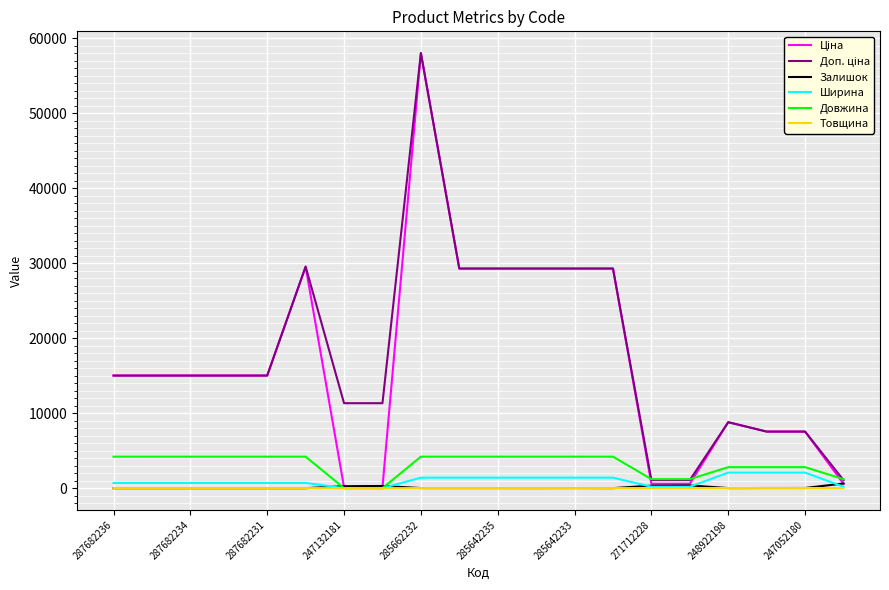

What is the greatest value displayed?

58037.0